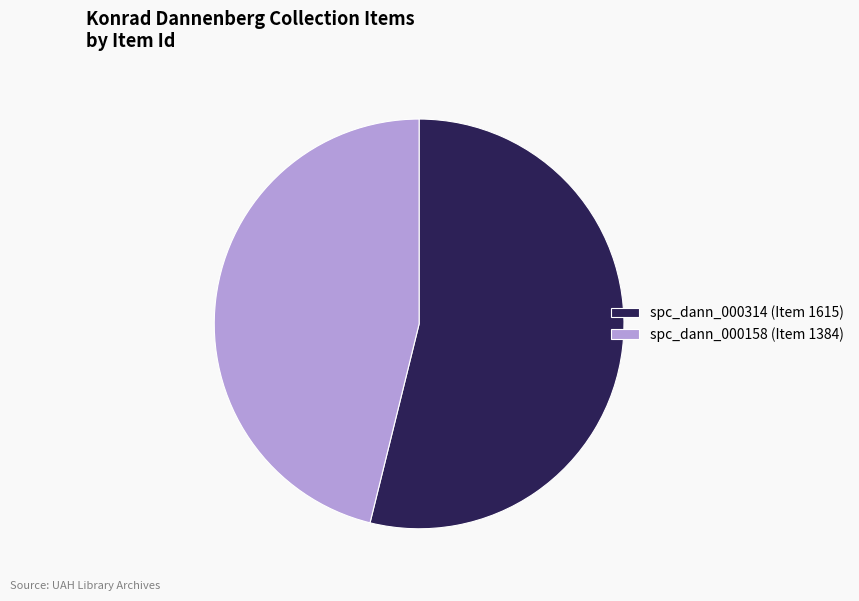

Rank the categories by value from lowest to highest.

spc_dann_000158 (Item 1384), spc_dann_000314 (Item 1615)